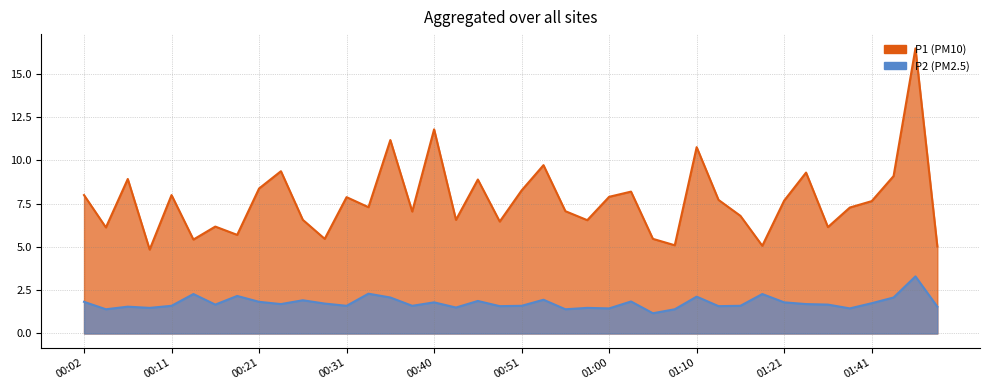

True or false: P1 has more than 1 interior local peaks.

True